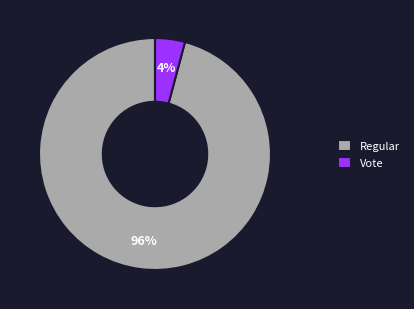

To the nearest percent, what is the combined percentage of Vote and Regular?

100%